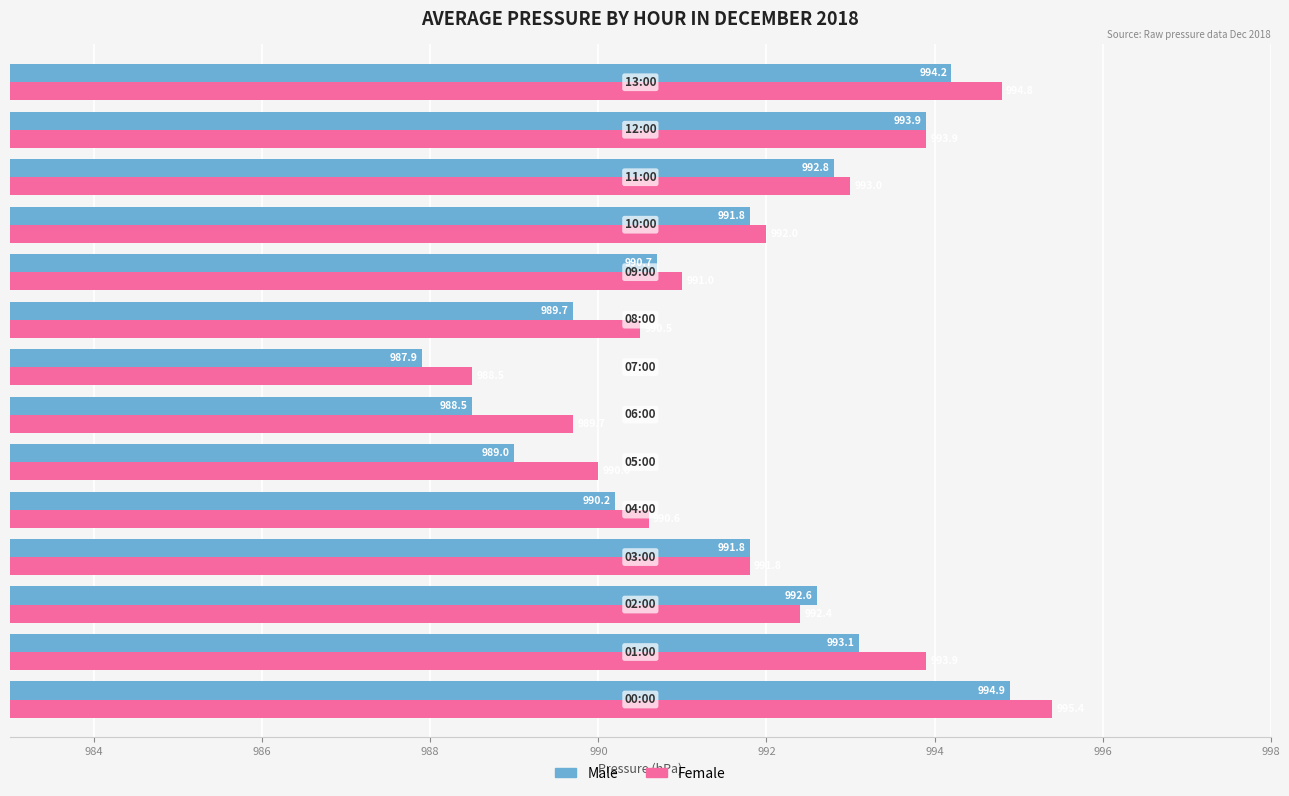

What are all the series names shown in the legend?

Male, Female